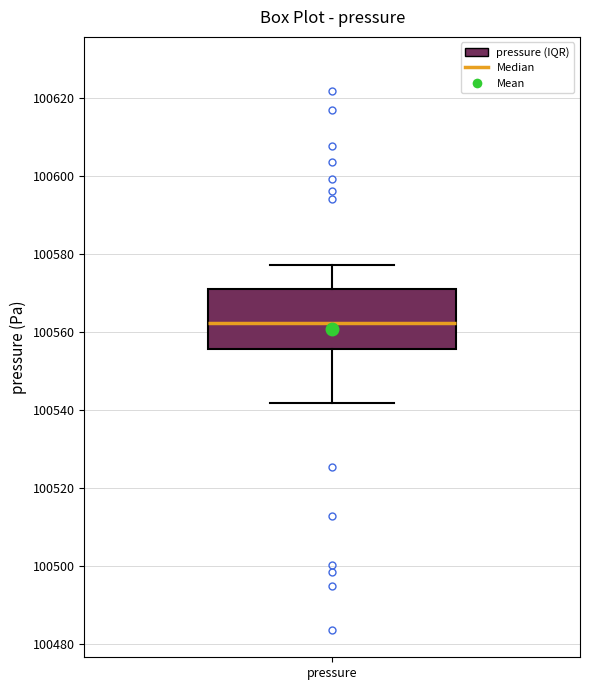

Where does the lower whisker of the box for pressure end on the y-axis? The values are not printed on the chart, so give them approximately, as read against the axis.

100542